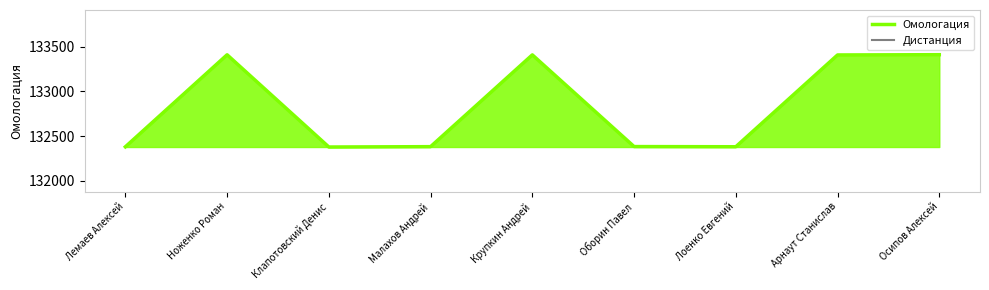

List the series in order of their peak value, lowest first.

Дистанция, Омологация